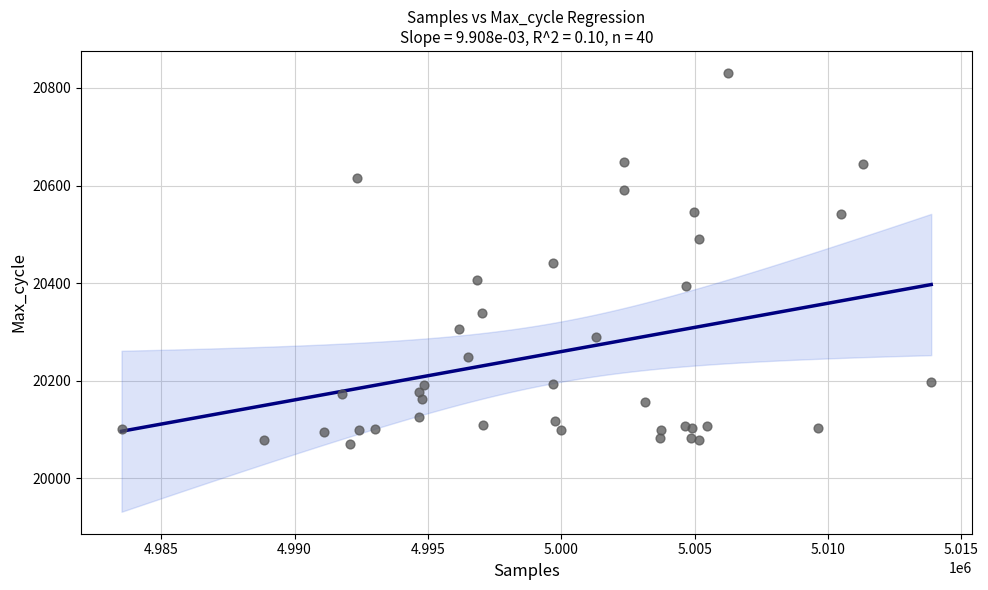

What Y value in the scatter plot is closest to 20451?

20441